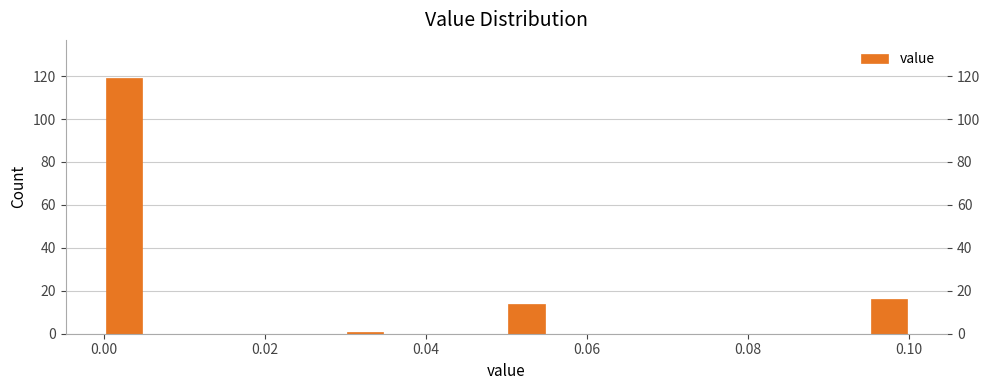

Read against the x-axis, roughly where is the centre of the tallest bar?

0.002